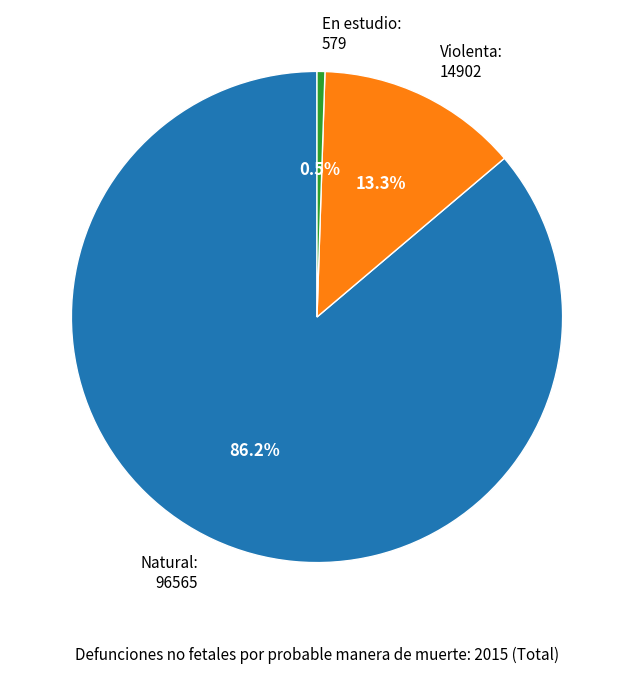

What is the majority slice?

Natural